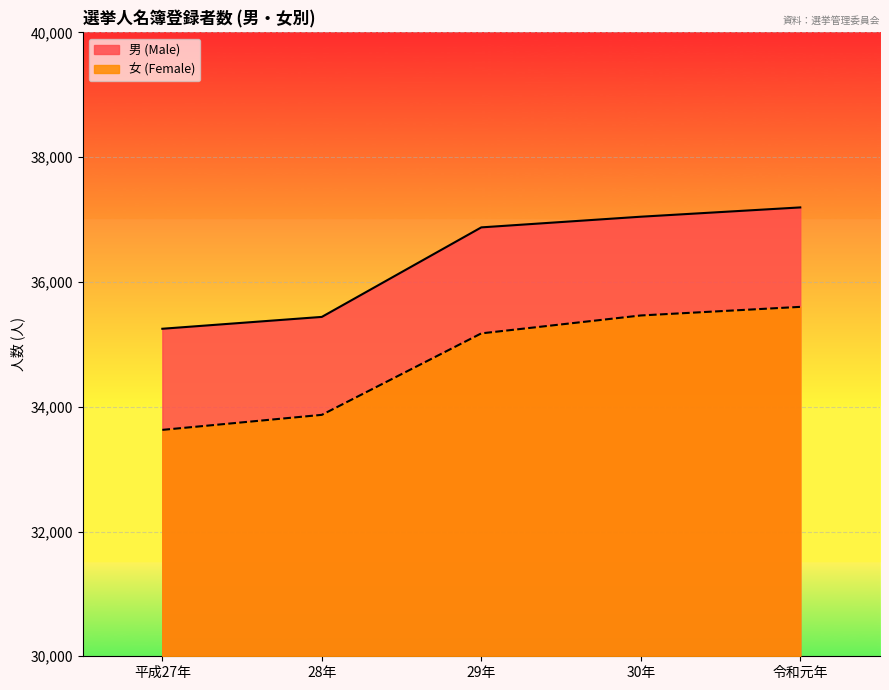

What is the difference between the second highest and second lowest values in the 女 (Female) series?

1593